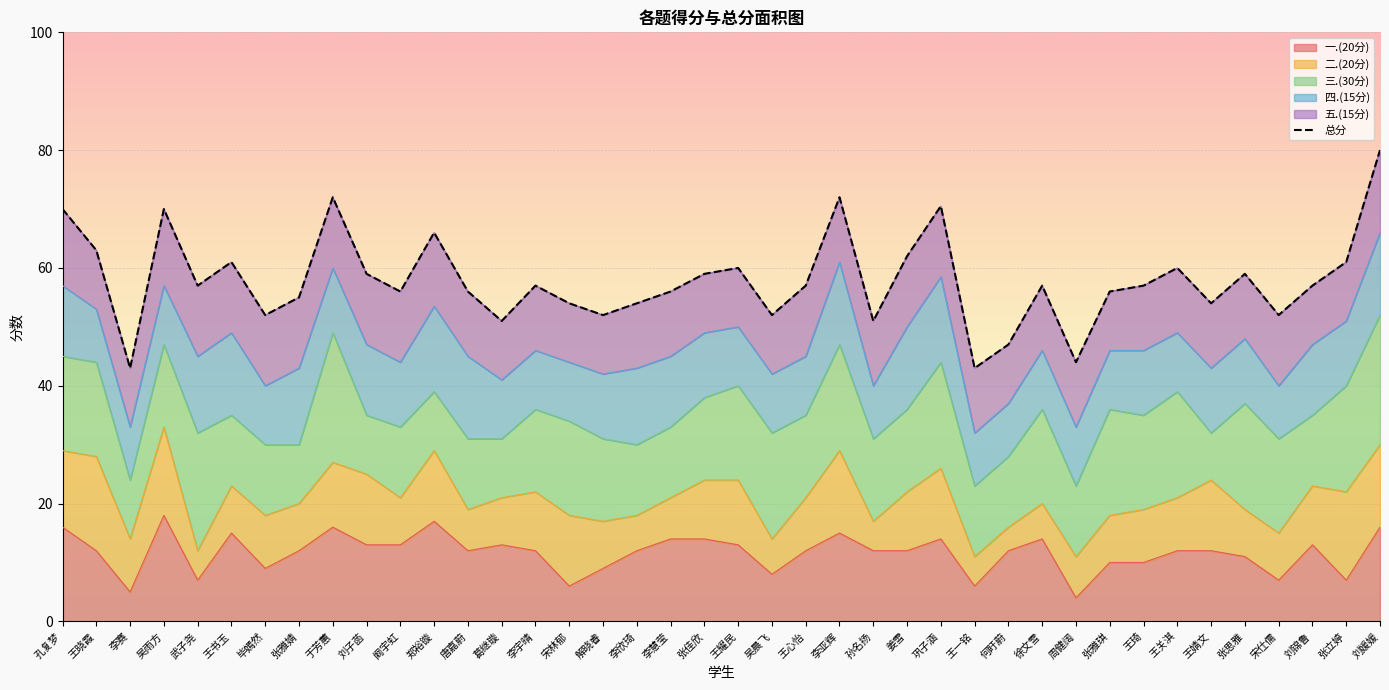

Which category has the highest value in the 三.(30分) series?

于芳蕙